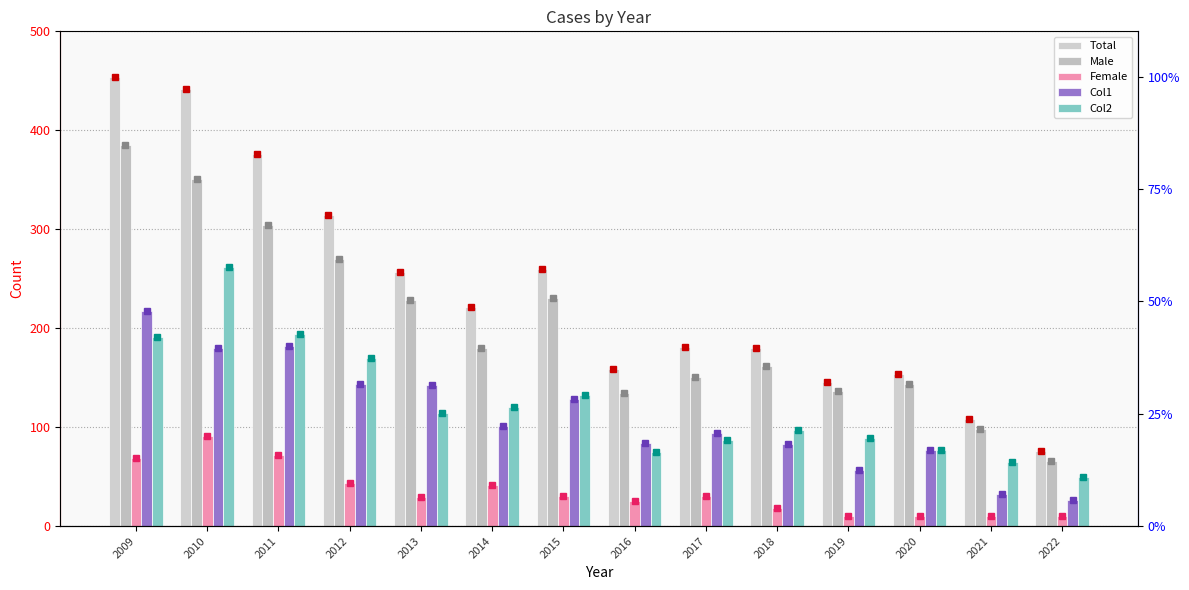

List the labels in order of Female value, largest first.

2010, 2011, 2009, 2012, 2014, 2015, 2017, 2013, 2016, 2018, 2019, 2020, 2021, 2022